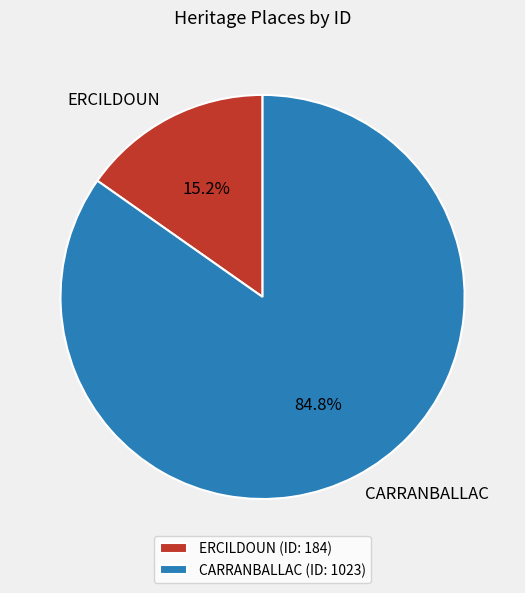

Approximately how many times larger is the value at ERCILDOUN compared to CARRANBALLAC?

0.2